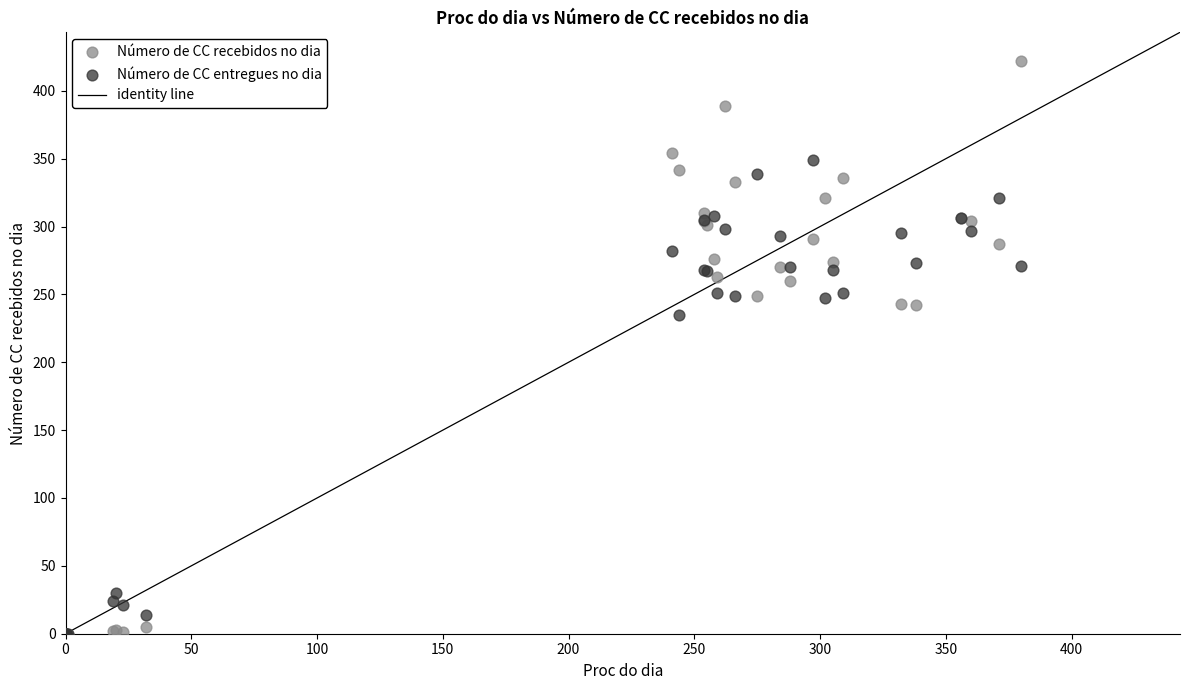

In the Número de CC recebidos no dia series, what Y value is closest to 211?

242